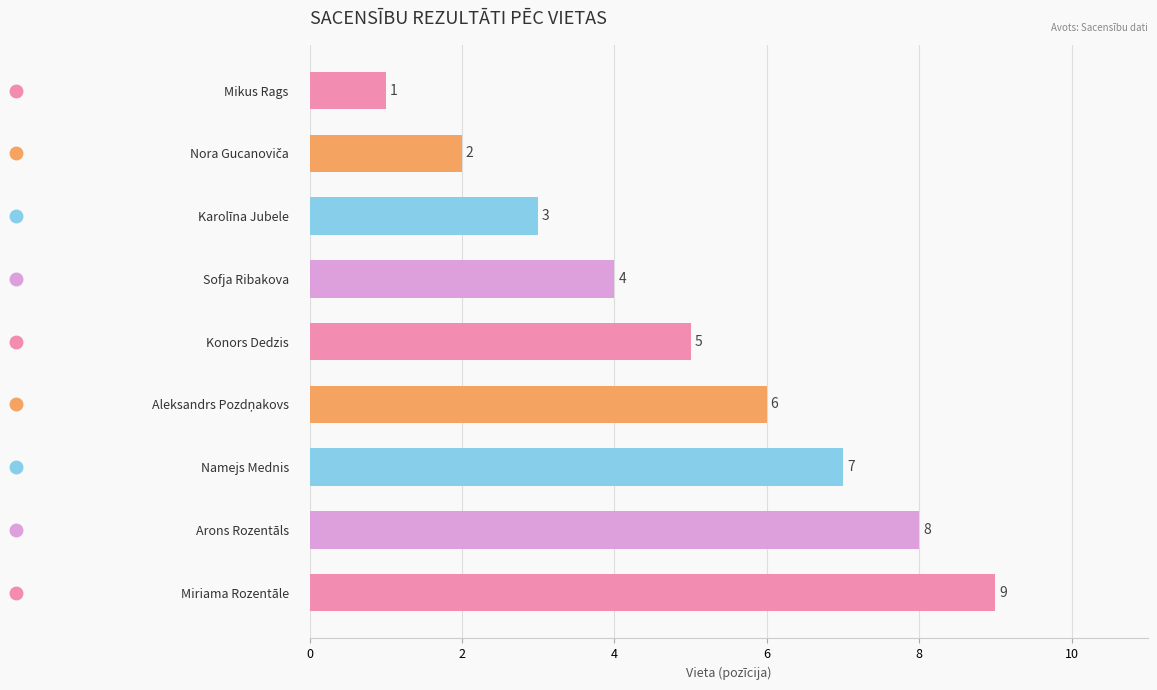

Which has a higher value, Konors Dedzis or Mikus Rags?

Konors Dedzis